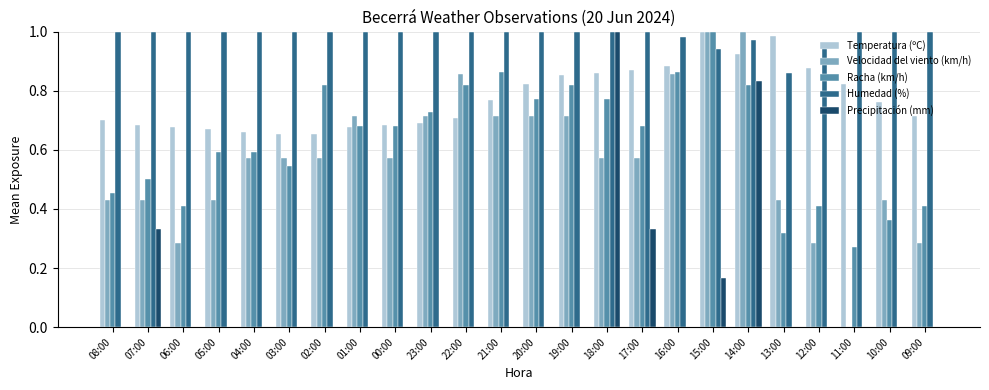

Are the bars horizontal?

No